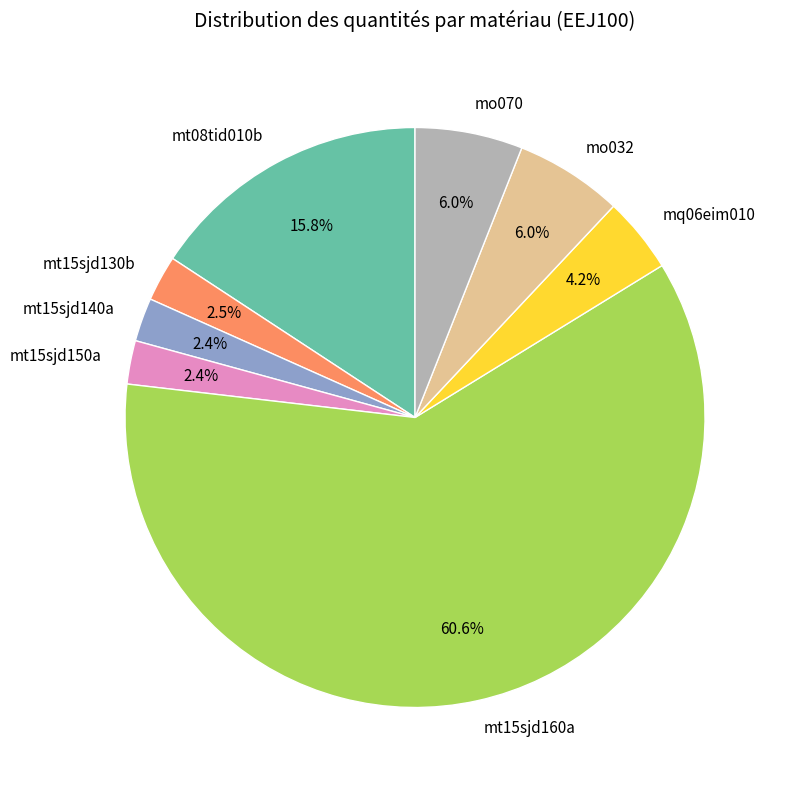

Between mt15sjd130b and mo032, which is larger?

mo032